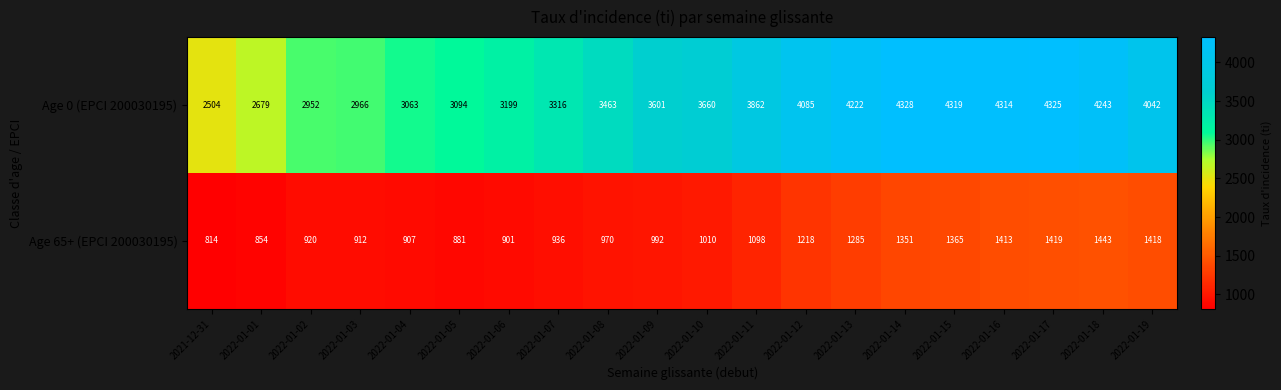

What is the total value across all series at 2022-01-06?

4100